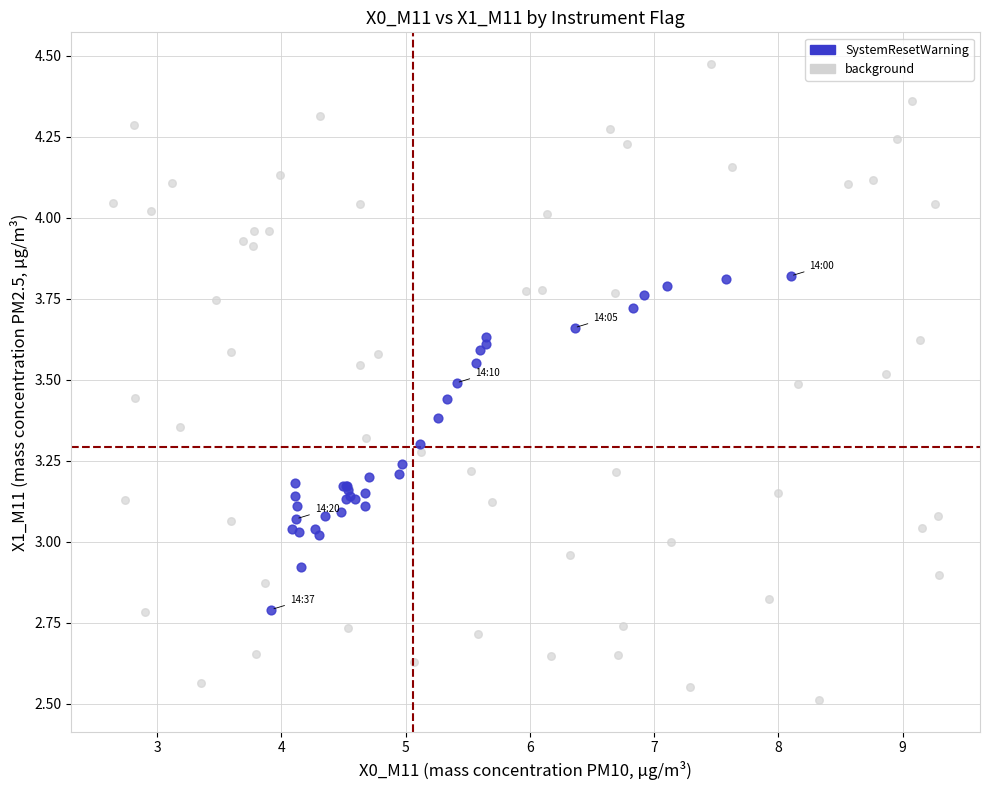

Which series has the widest spread of Y values?

background